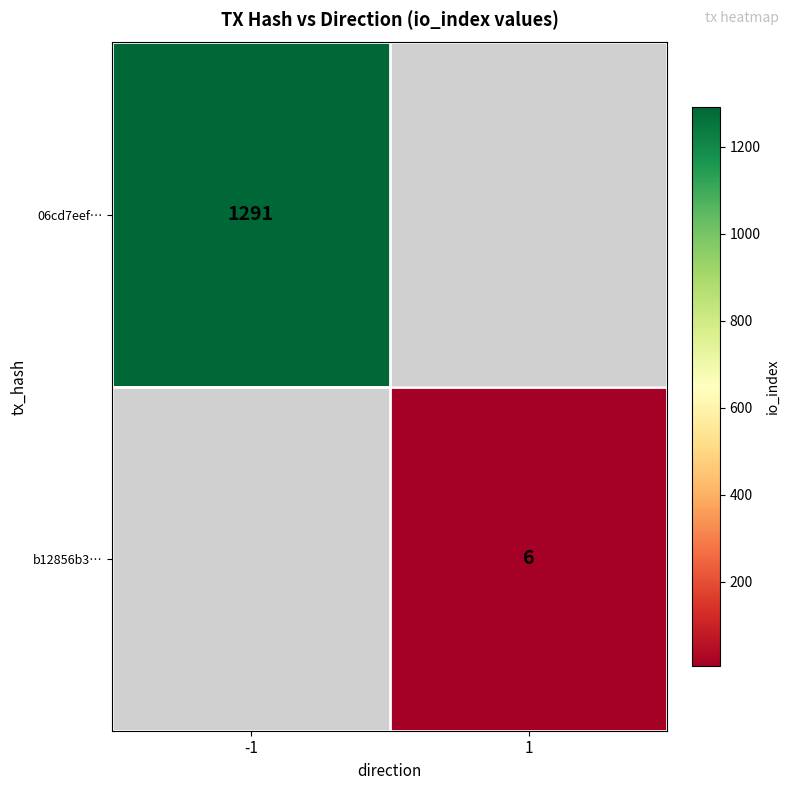

True or false: 06cd7eef… has a value of 1715 at -1.

False